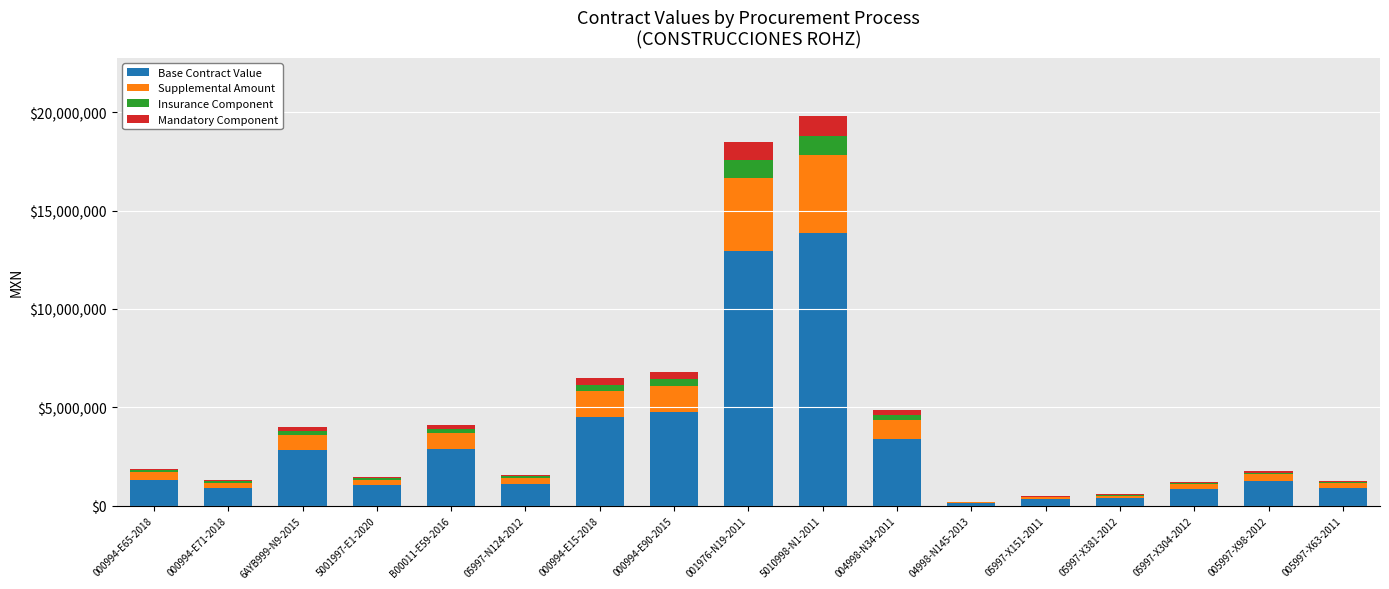

Which category has the highest value in the Base Contract Value series?

5010998-N1-2011